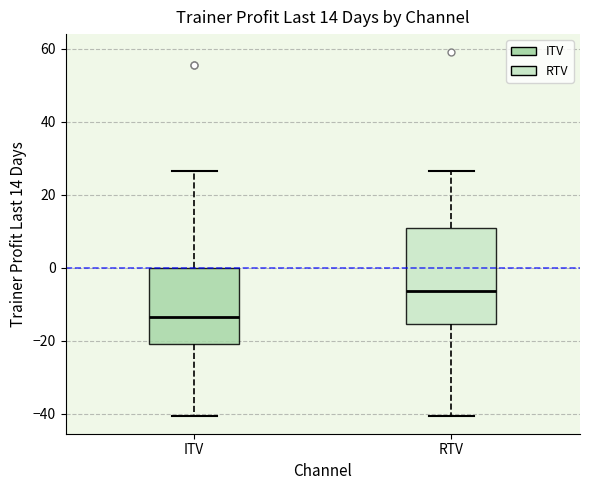

Comparing the boxes themselves (not the whiskers), which one is the tallest?

RTV